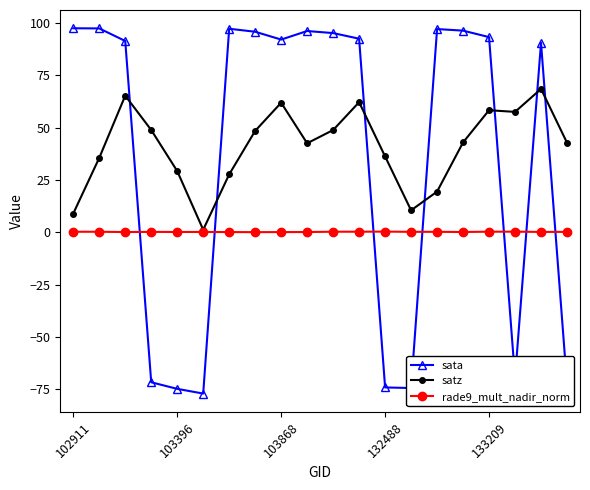

What is the minimum value for rade9_mult_nadir_norm?

0.1